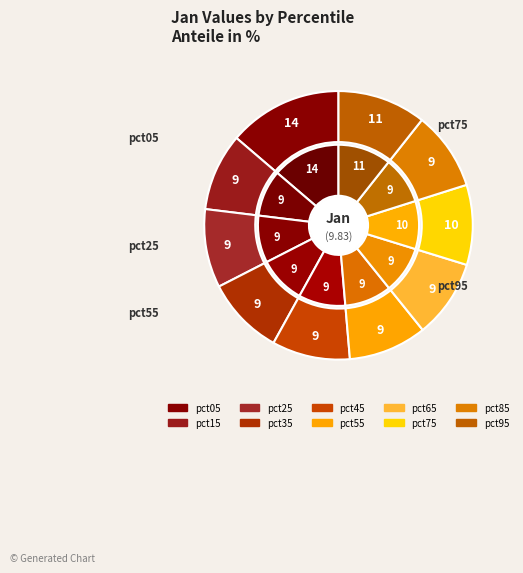

Count the number of slices in the pie.

10